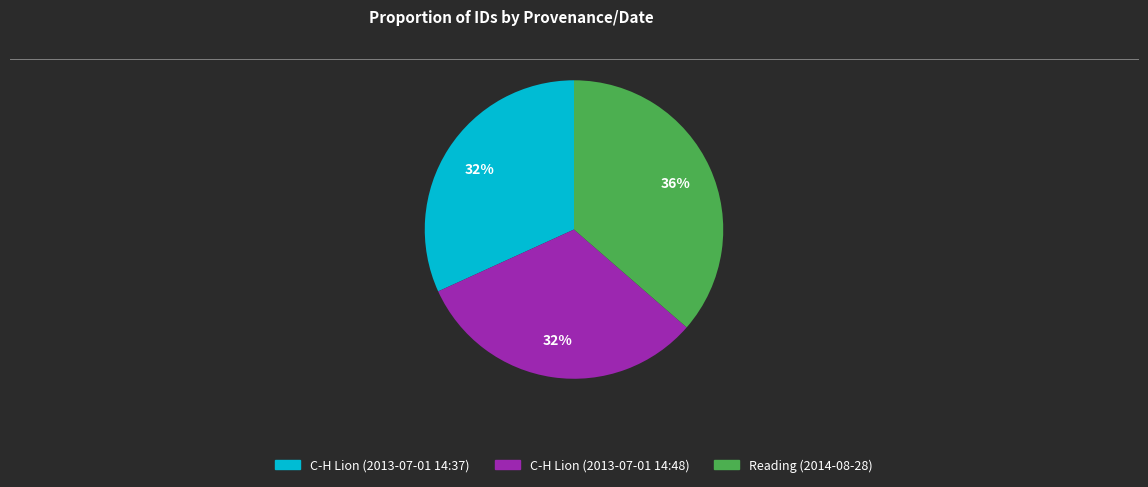

Does C-H Lion (2013-07-01 14:37) represent more than half of the total?

No